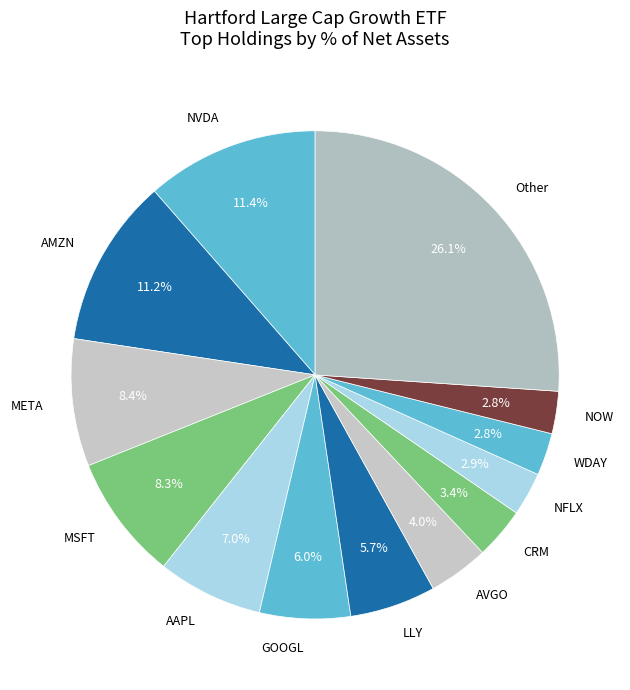

To the nearest percent, what is the difference between the largest and smallest slice percentages?

23%